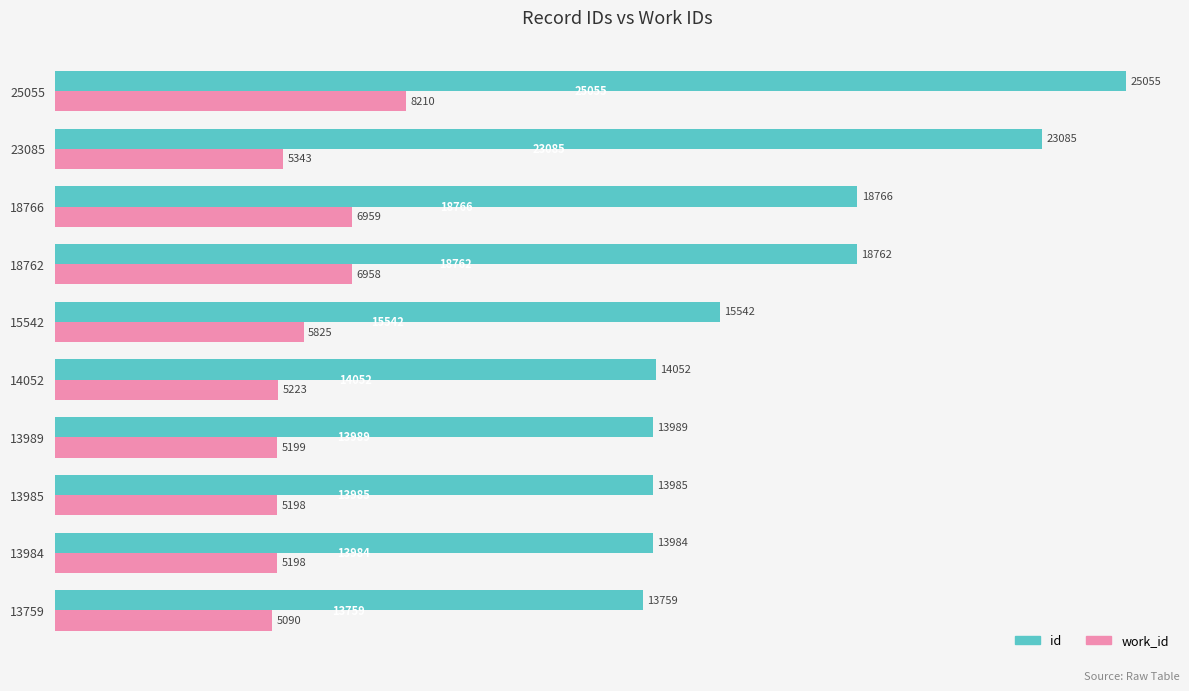

What is the difference between the id values at 15542 and 23085?

7543